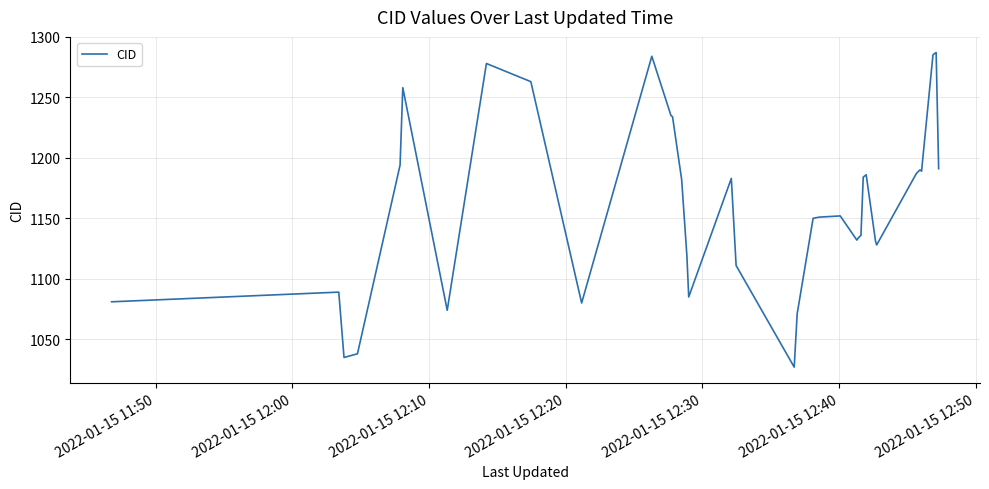

What is the maximum value shown in the chart?

1287